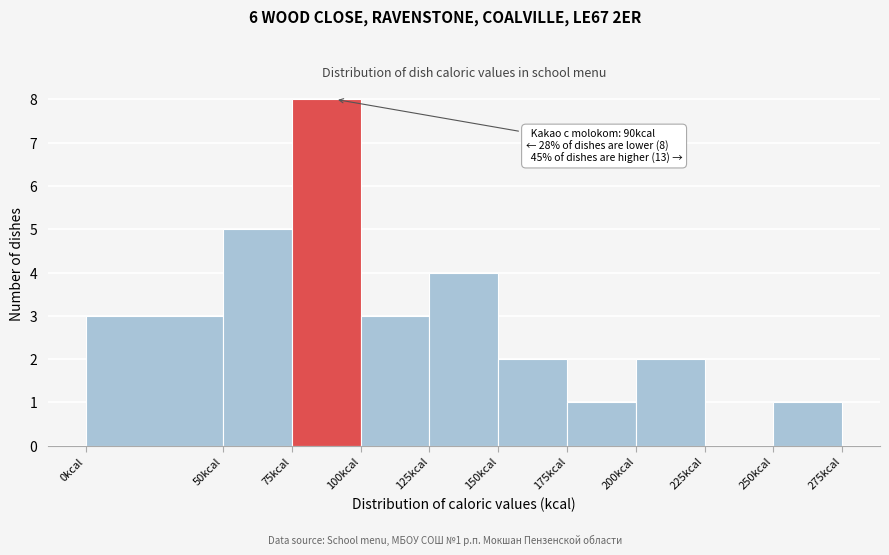

Which range on the x-axis has the tallest bar?

75 to 100